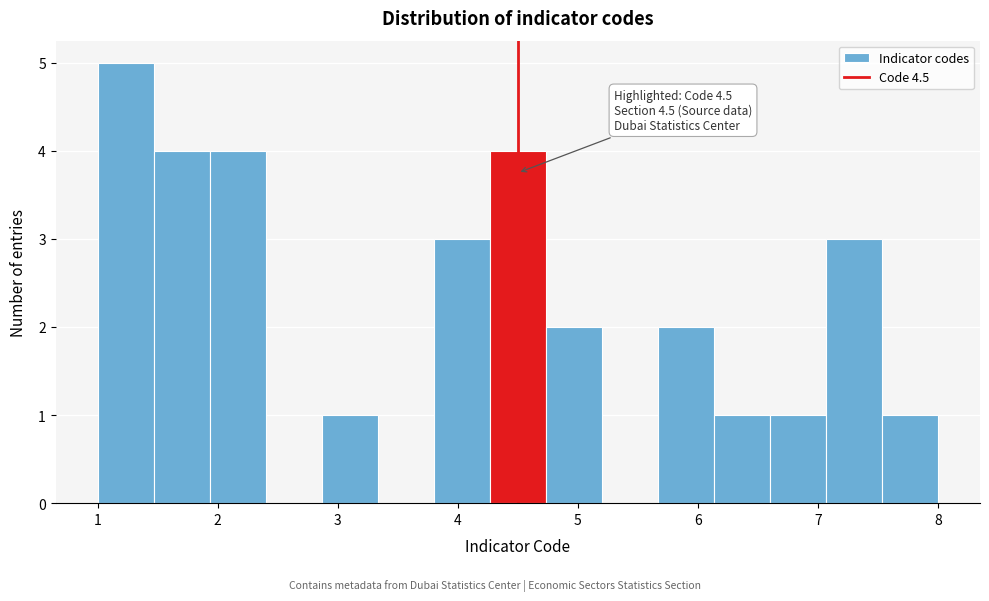

Which range on the x-axis has the tallest bar?

1.0 to 1.5